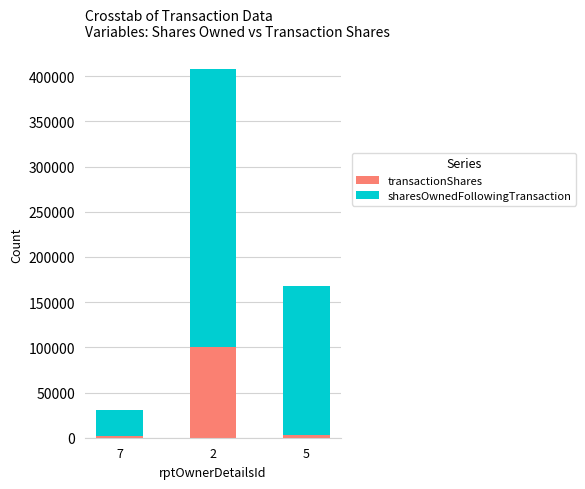

How many bars are there in total?

3